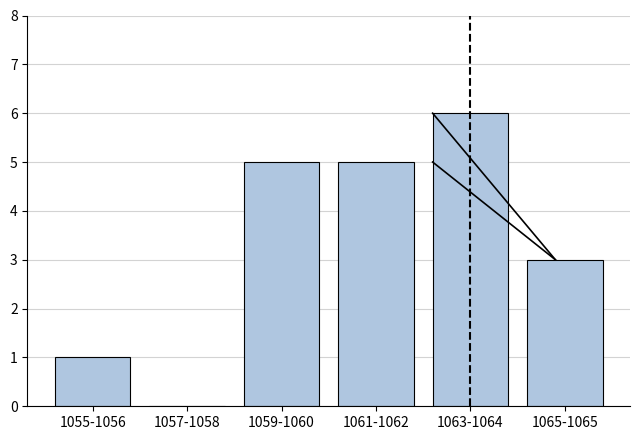

Reading right to left, extract all data points from this chart.

1065-1065=3	1063-1064=6	1061-1062=5	1059-1060=5	1057-1058=0	1055-1056=1